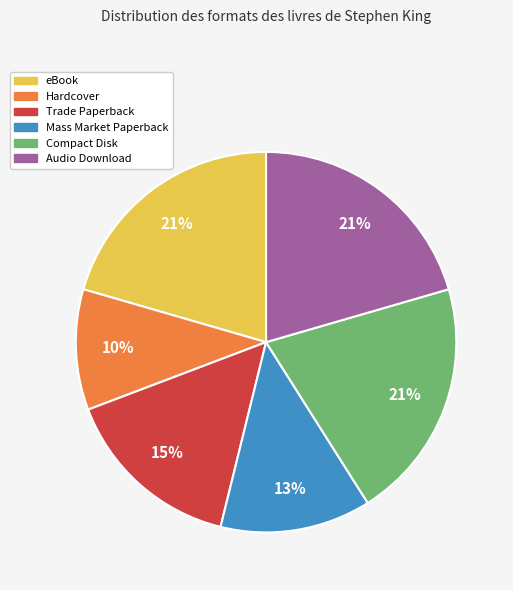

Count the number of slices in the pie.

6